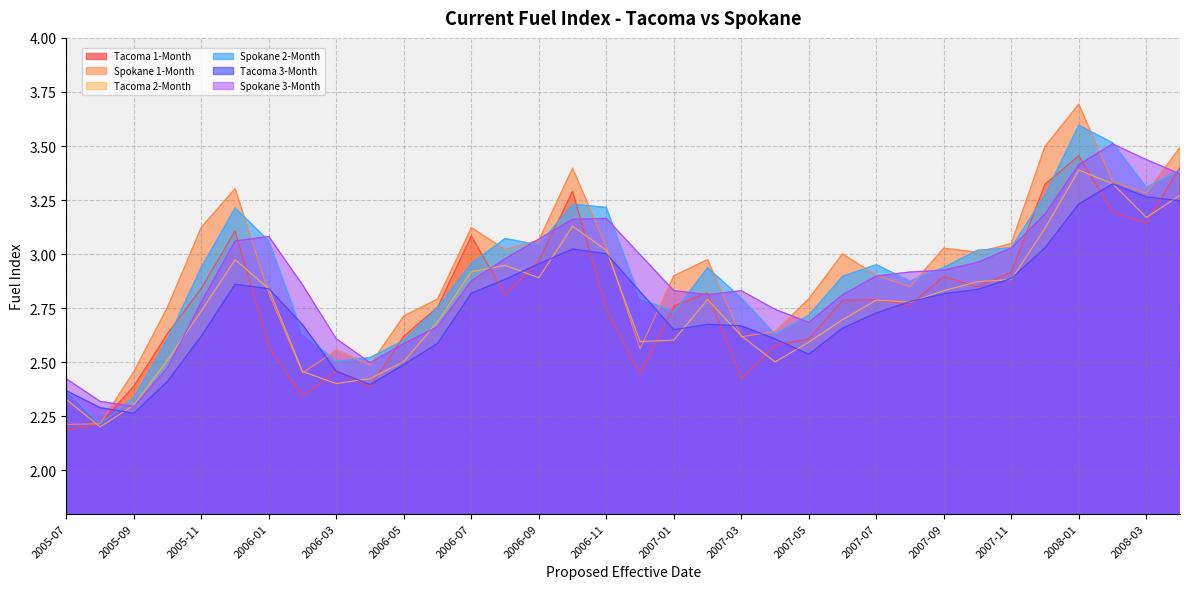

What is the label of the 19th point from the right?

2006-10